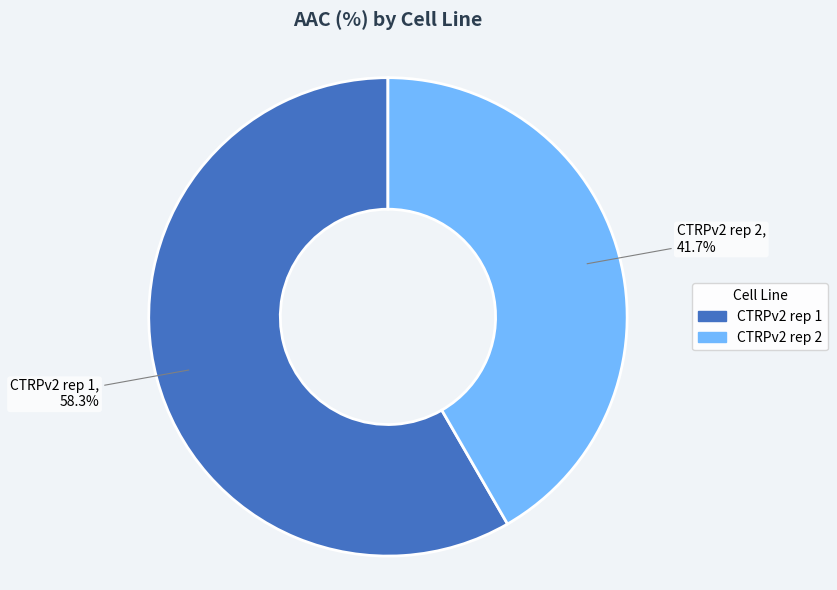

Which category has the biggest portion of the pie?

CTRPv2 rep 1